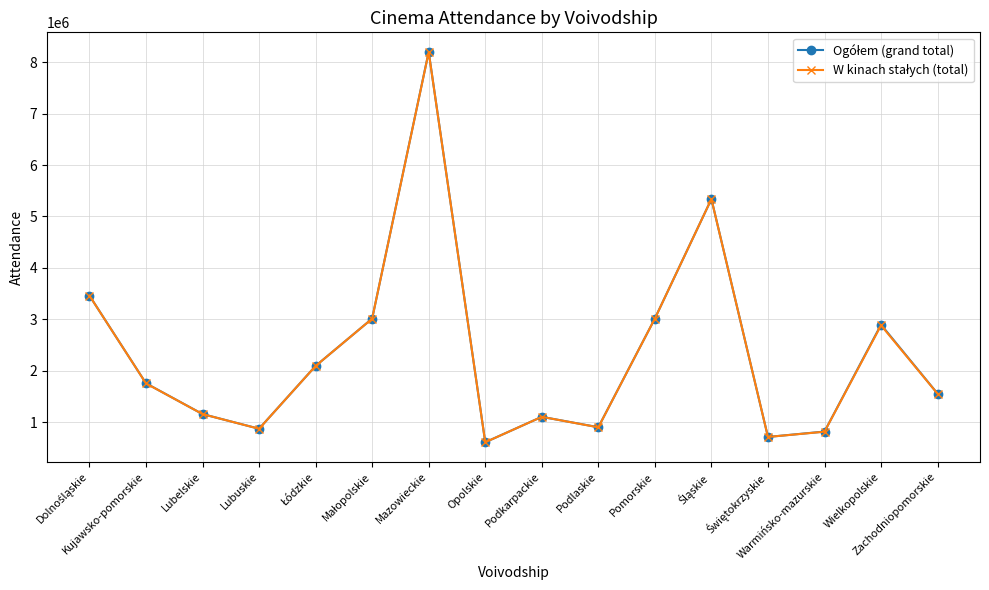

At how many categories does at least one series exceed 1968812?

7